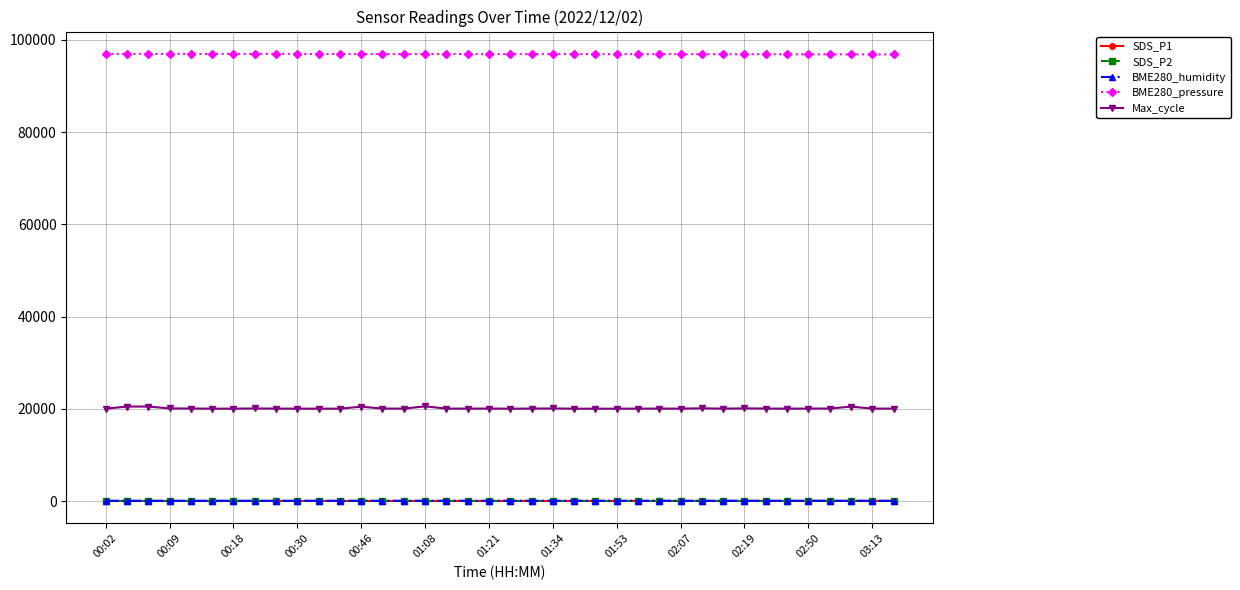

Is this an area chart (filled region under the line)?

No